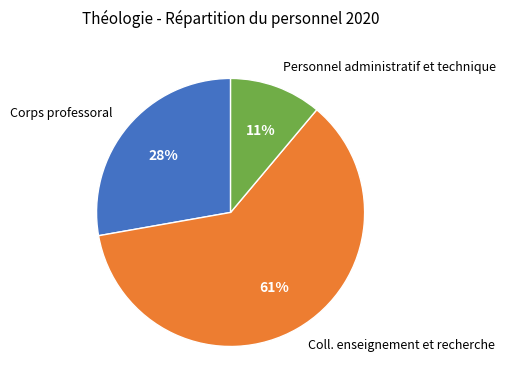

Is there any slice that represents more than half of the pie?

Yes